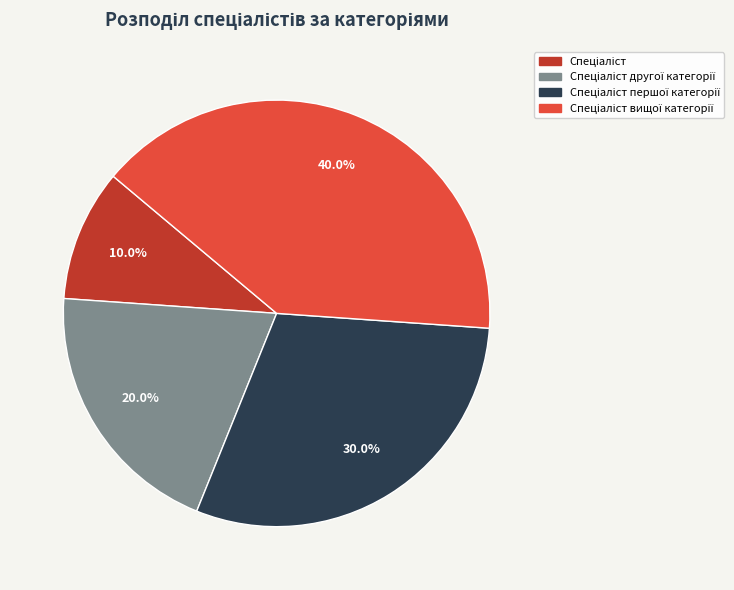

Does any single category account for the majority?

No